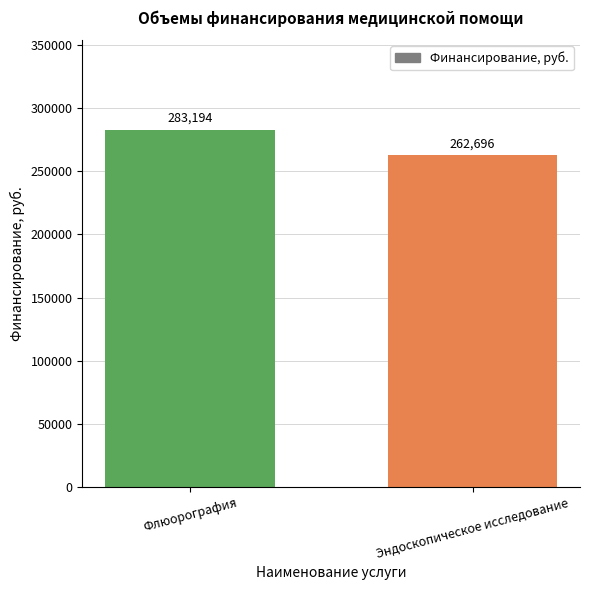

What is the sum of all values?

545890